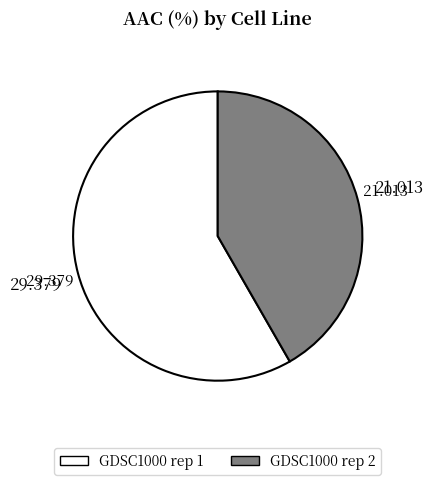

What is the smallest slice in the pie chart?

GDSC1000 rep 2